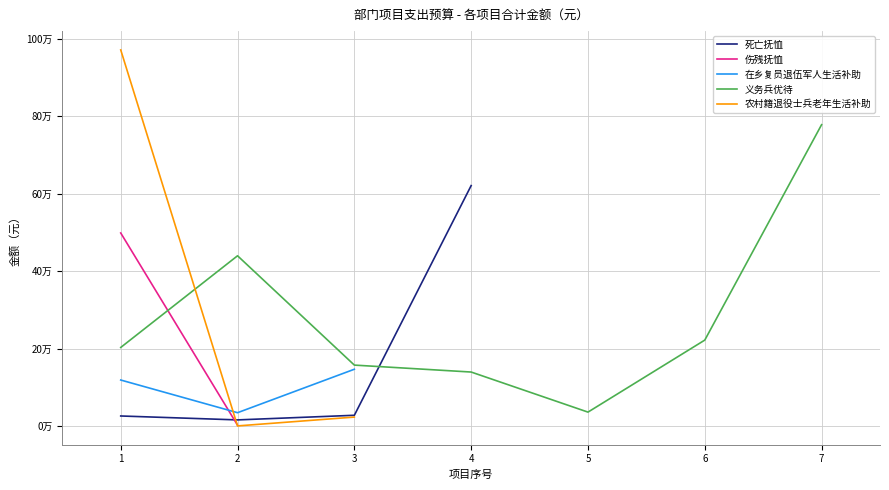

In 死亡抚恤, how many points are lower than both neighbors (excluding endpoints)?

1